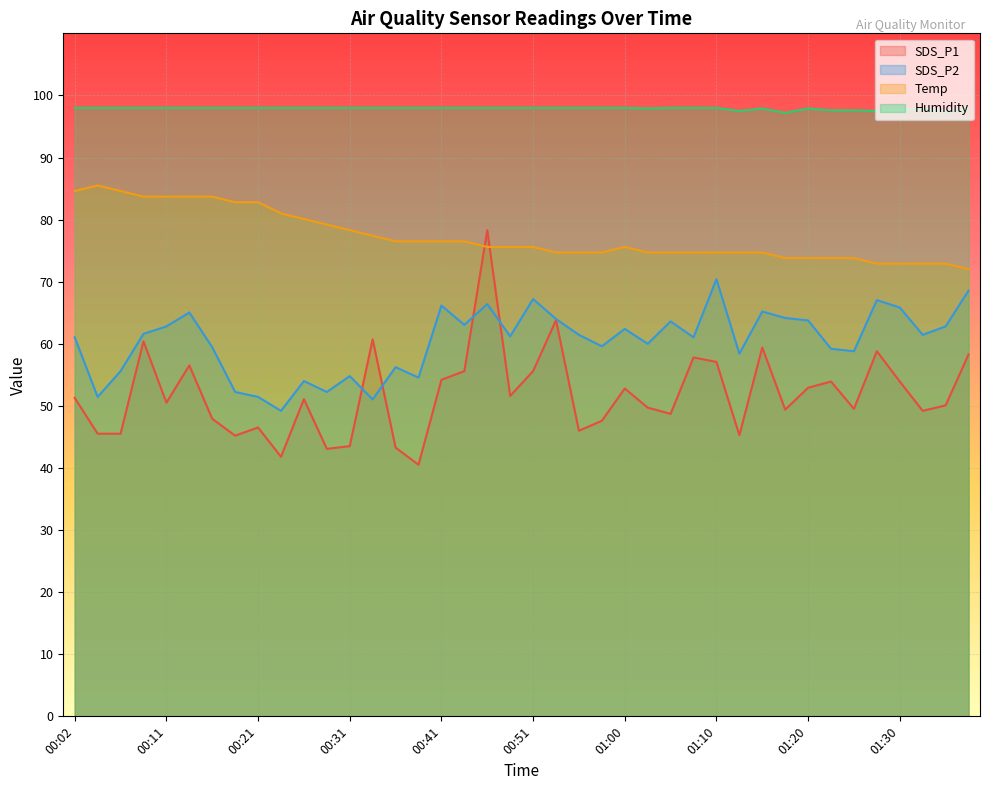

At which category is the sum across all series the highest?

00:46